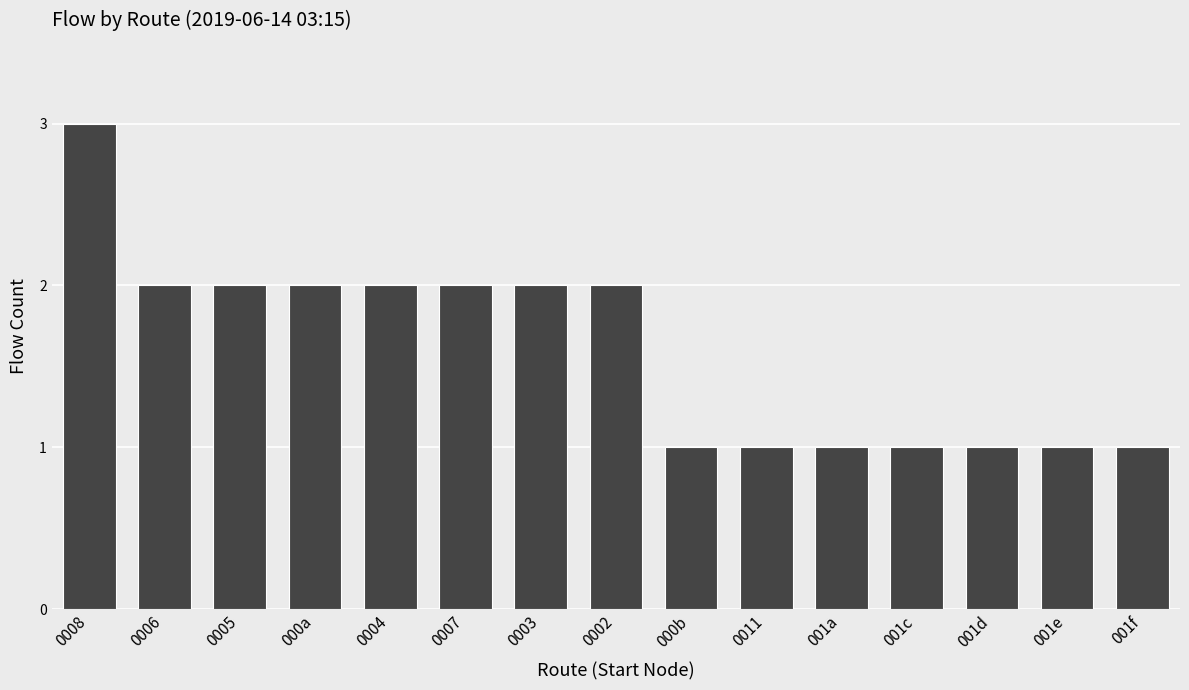

Count the number of categories in the chart.

15